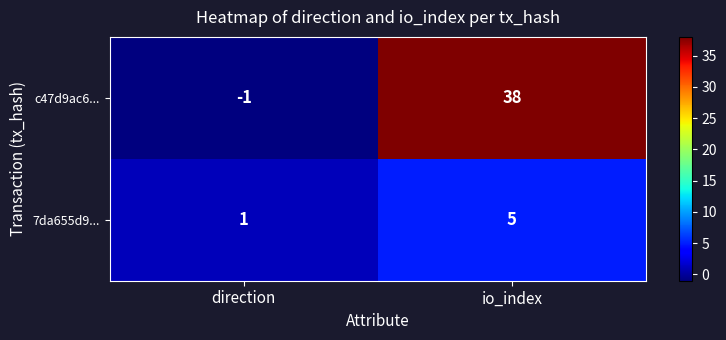

Which series has the largest range (max minus min)?

c47d9ac6...